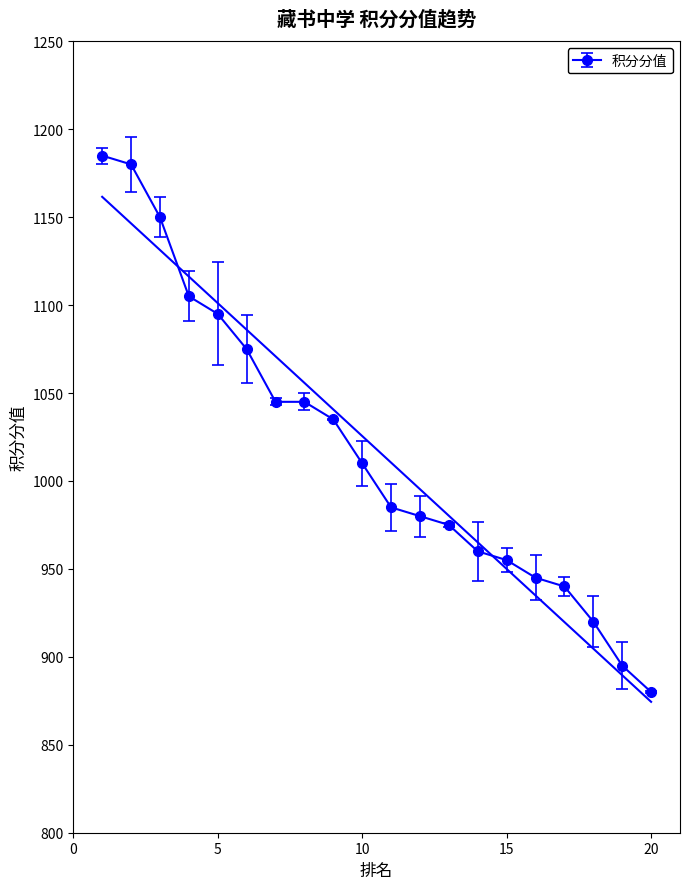

Reading right to left, what are all the values shown in this chart?

880	895	920	940	945	955	960	975	980	985	1010	1035	1045	1045	1075	1095	1105	1150	1180	1185